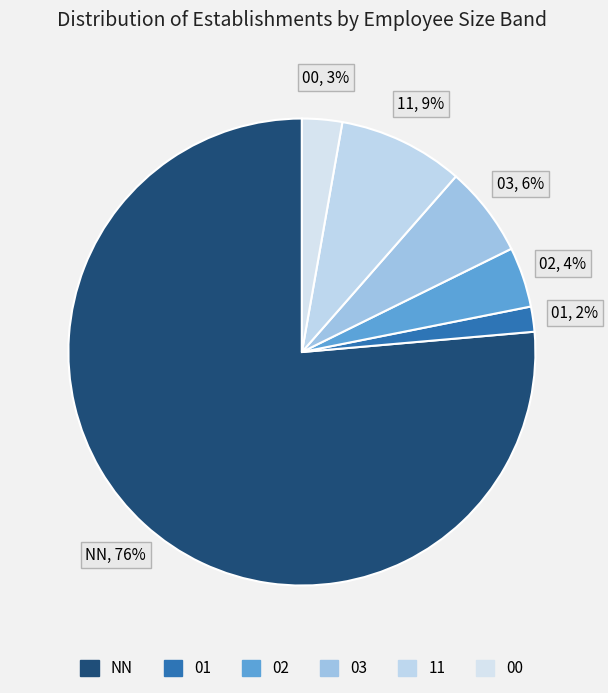

To the nearest percent, what percentage of the pie is 11?

9%